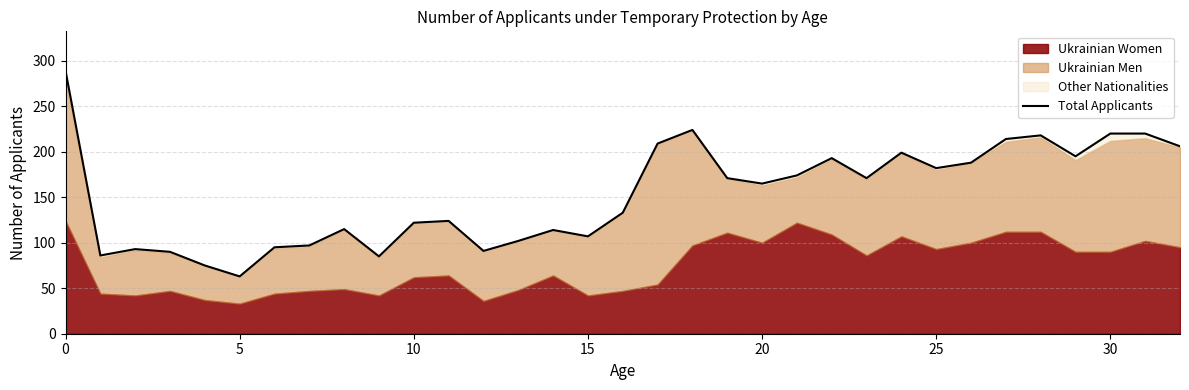

What is the sum of all values?

5030